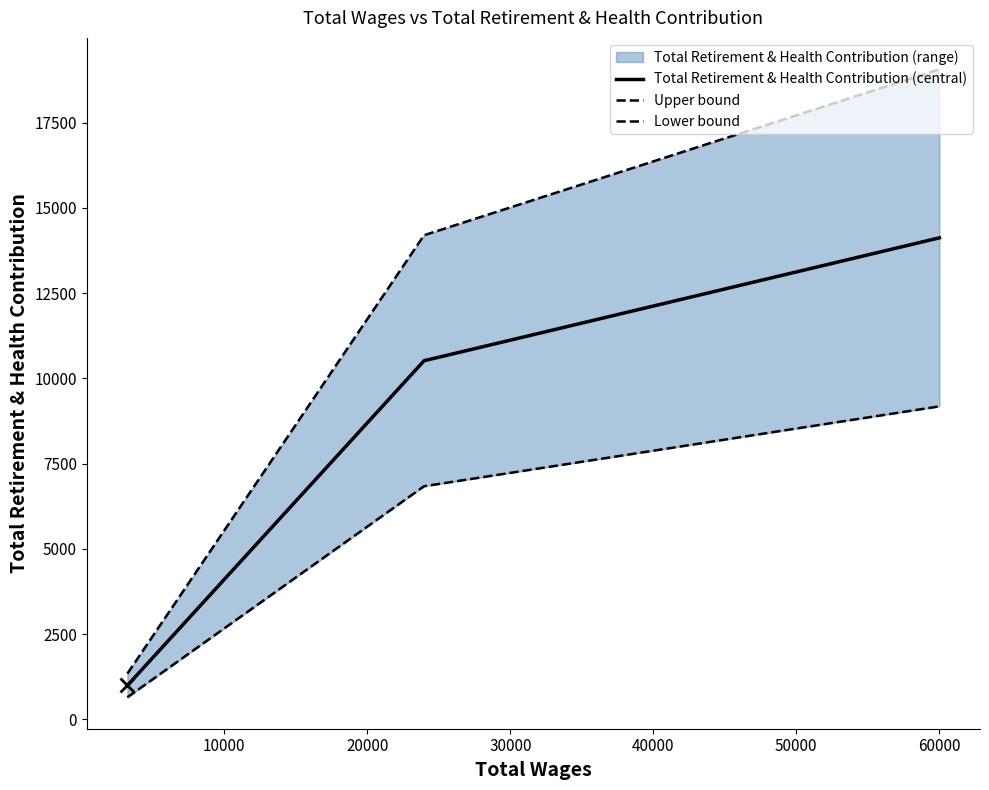

True or false: Lower bound and Total Retirement & Health Contribution (central) intersect in this chart.

False